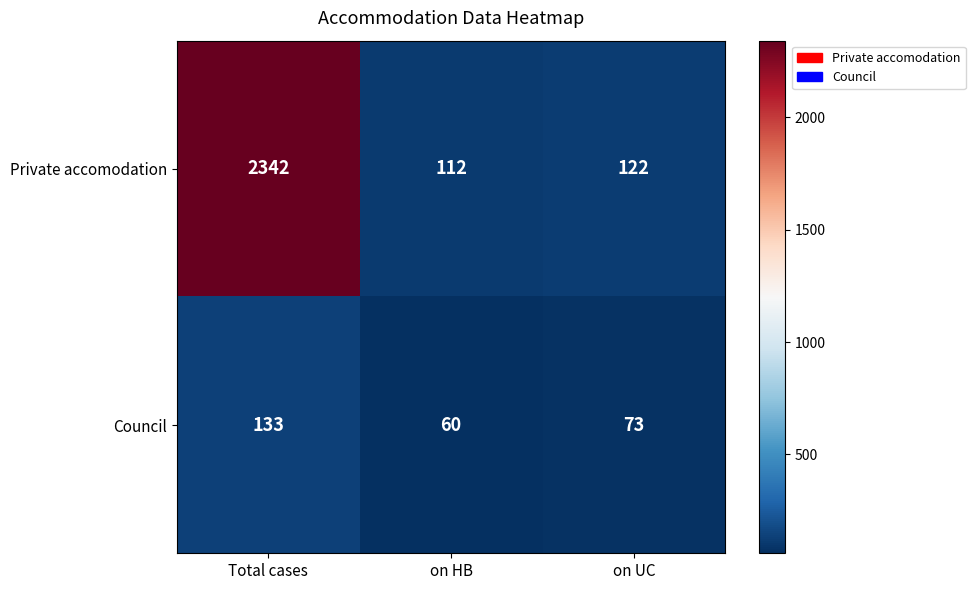

What is the average value of the Council series?

89